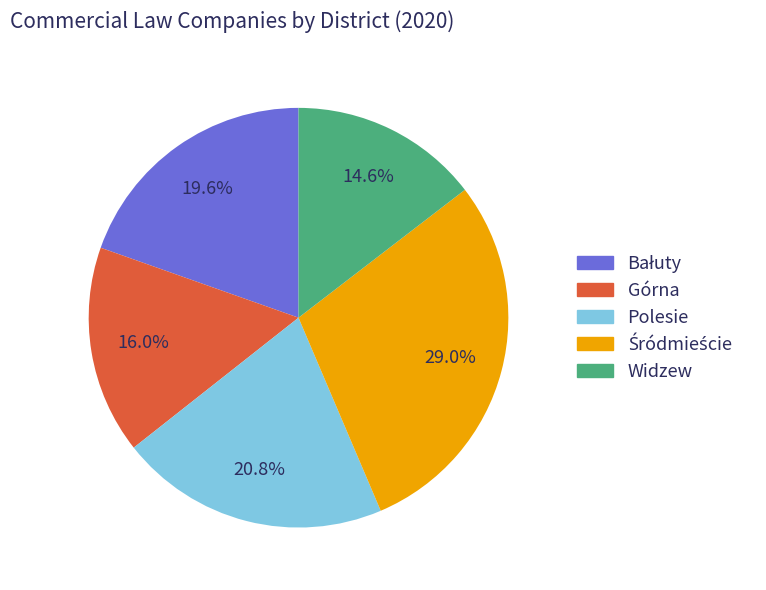

How much of the chart is everything except Polesie?

79.2%